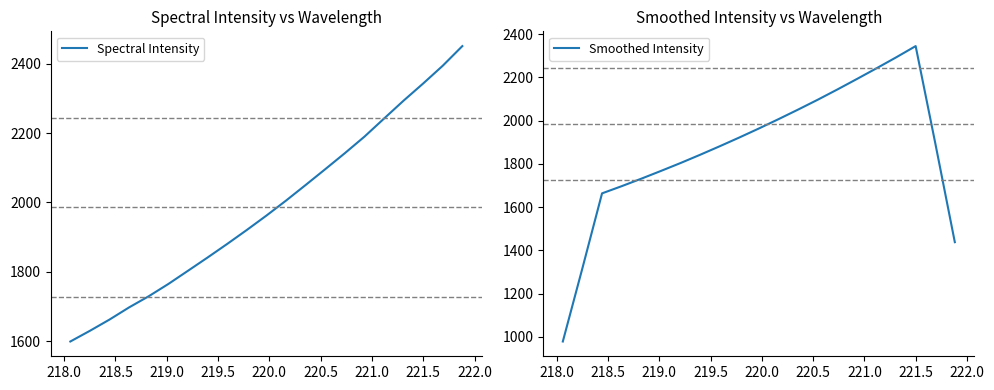

Where do Smoothed Intensity and Spectral Intensity first cross each other?

218.0 and 218.5